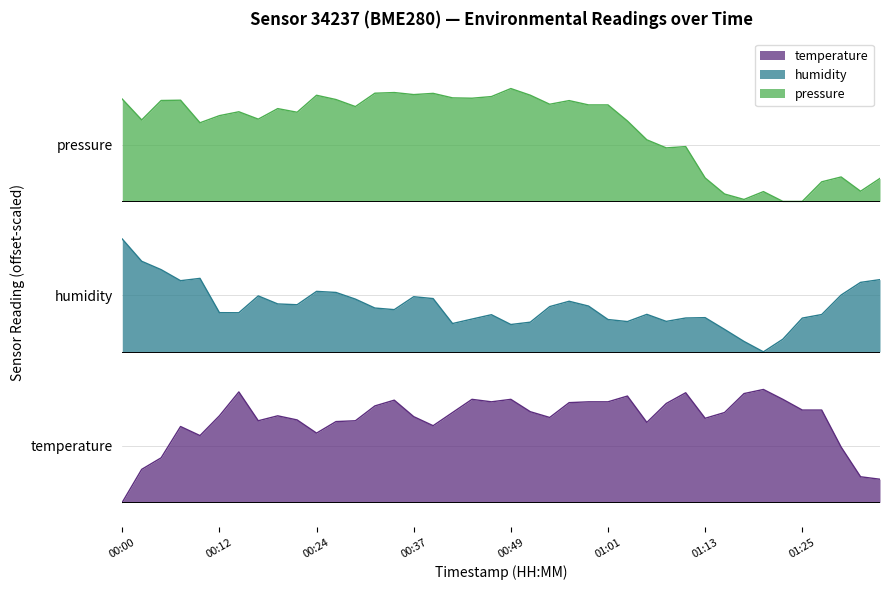

What is the label of the 37th point from the left?

01:28